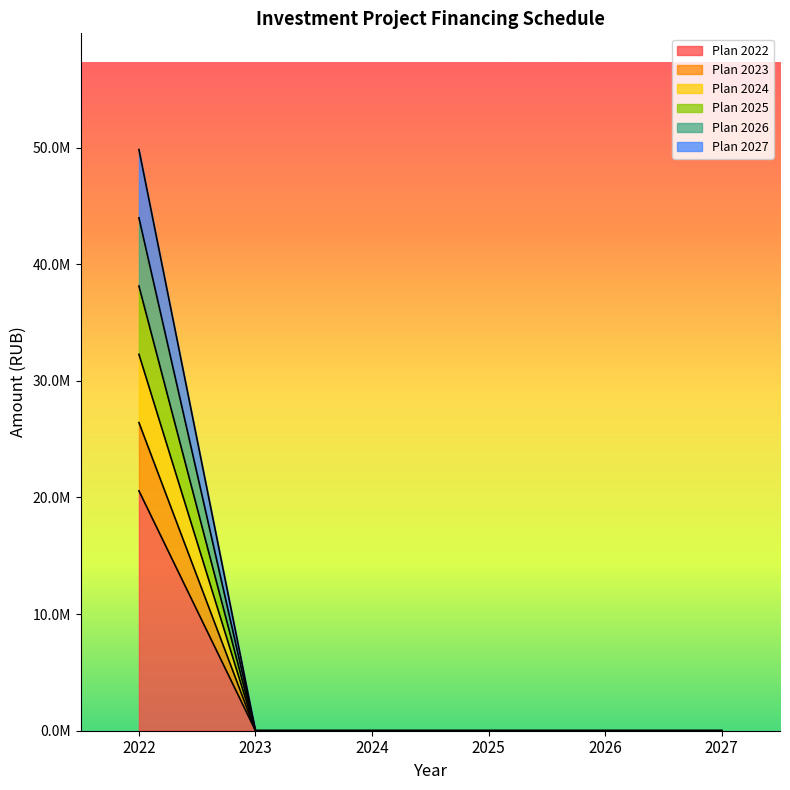

Between 2026 and 2027, which series saw the biggest shift?

Plan 2022